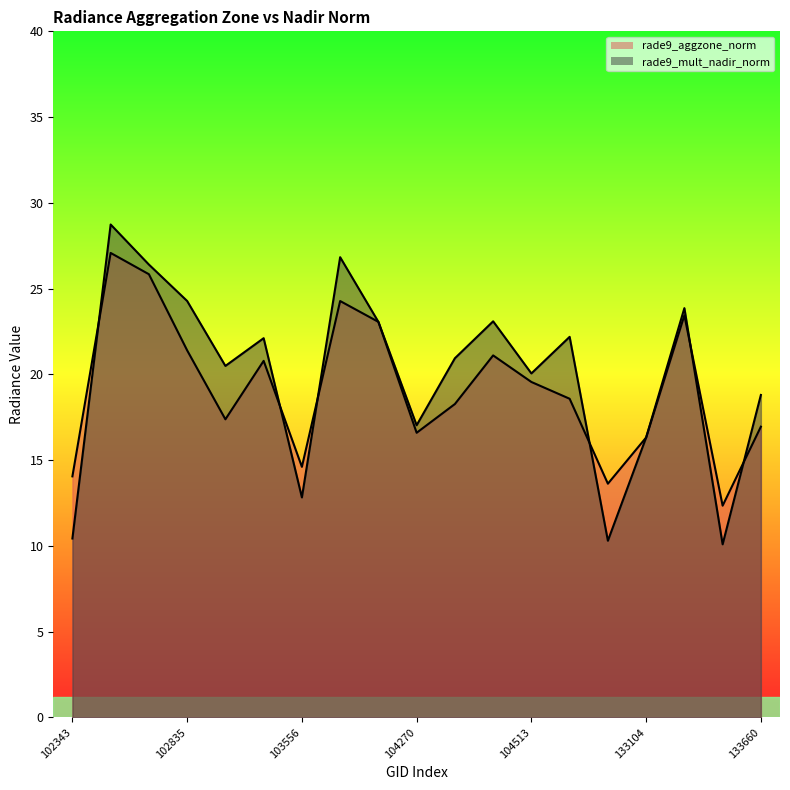

Rank the categories by rade9_mult_nadir_norm value from lowest to highest.

133648, 132924, 102343, 103556, 133104, 104270, 133660, 104513, 102844, 104278, 103439, 132912, 103918, 104396, 133469, 102835, 102714, 103802, 102593